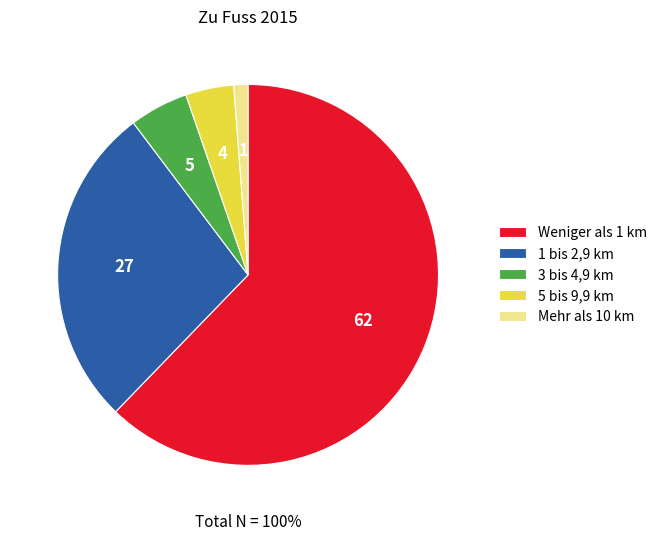

Which slice is the smallest?

Mehr als 10 km